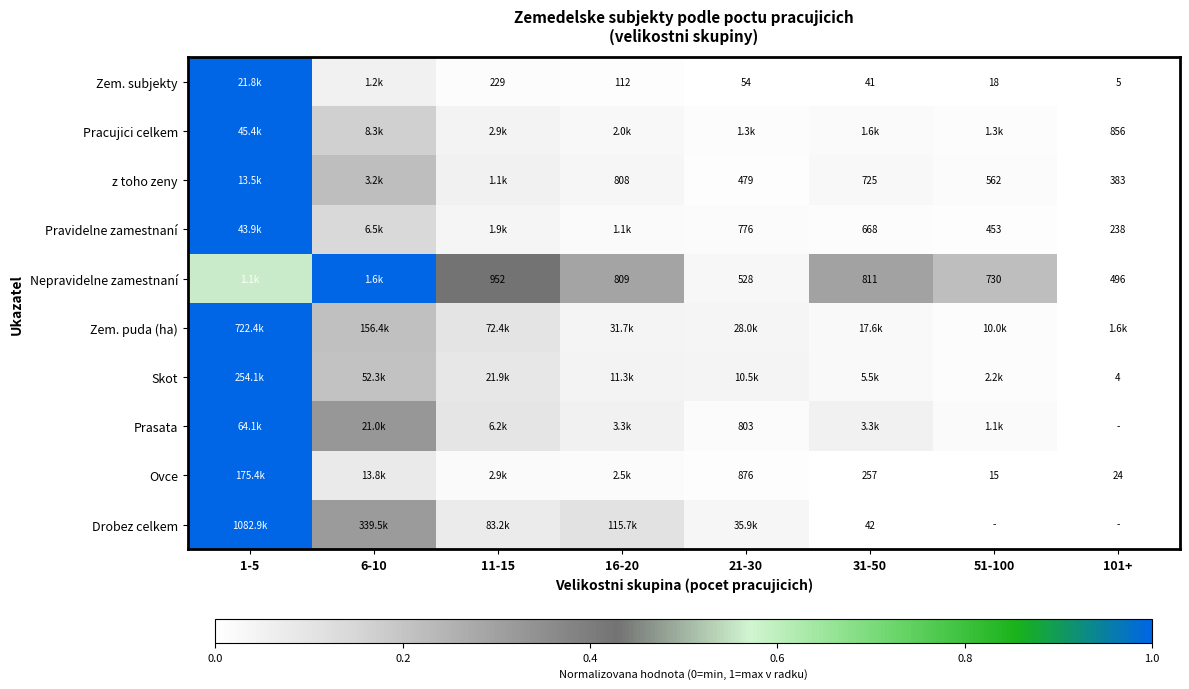

How many data points does each series have?

8